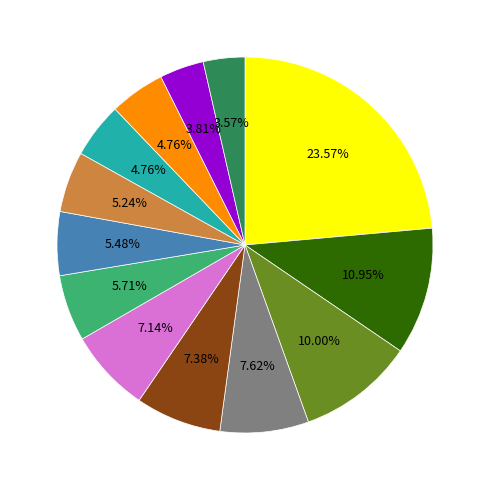

How many segments does this pie chart have?

13